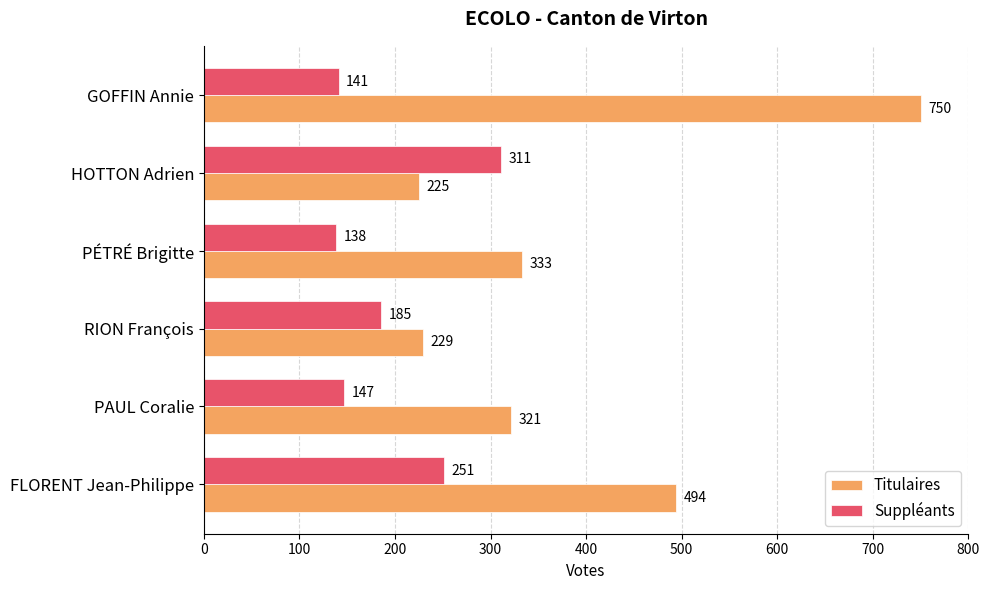

What is the sum of all Titulaires values?

2352